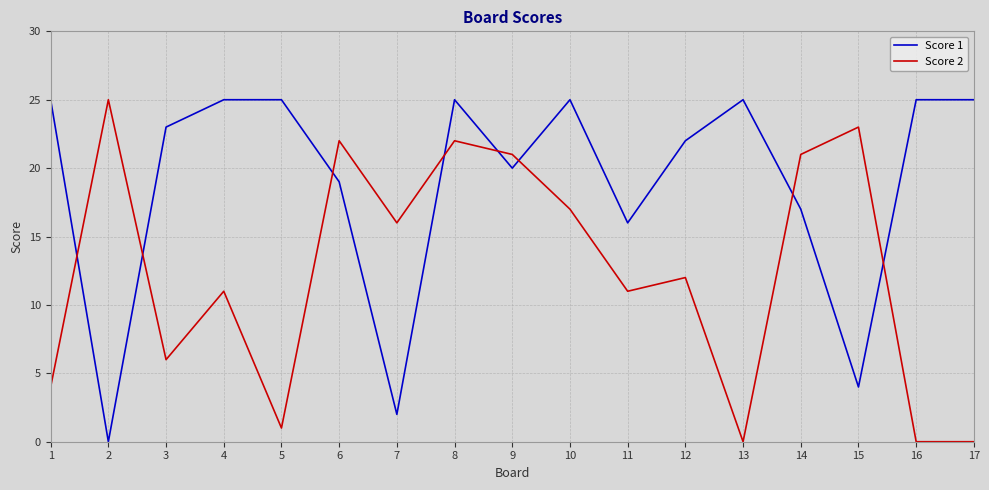

What is the maximum value for Score 2?

25